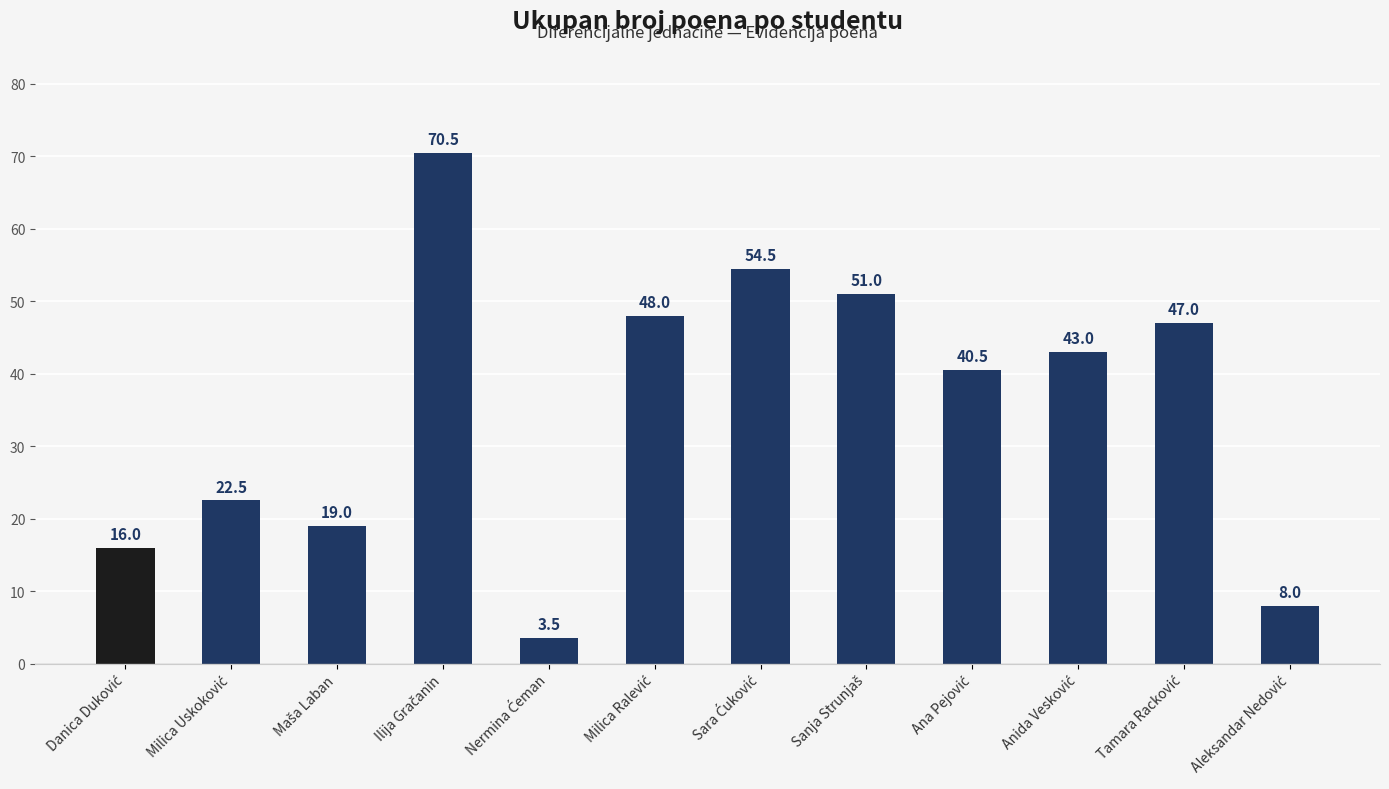

What is the maximum value shown in the chart?

70.5